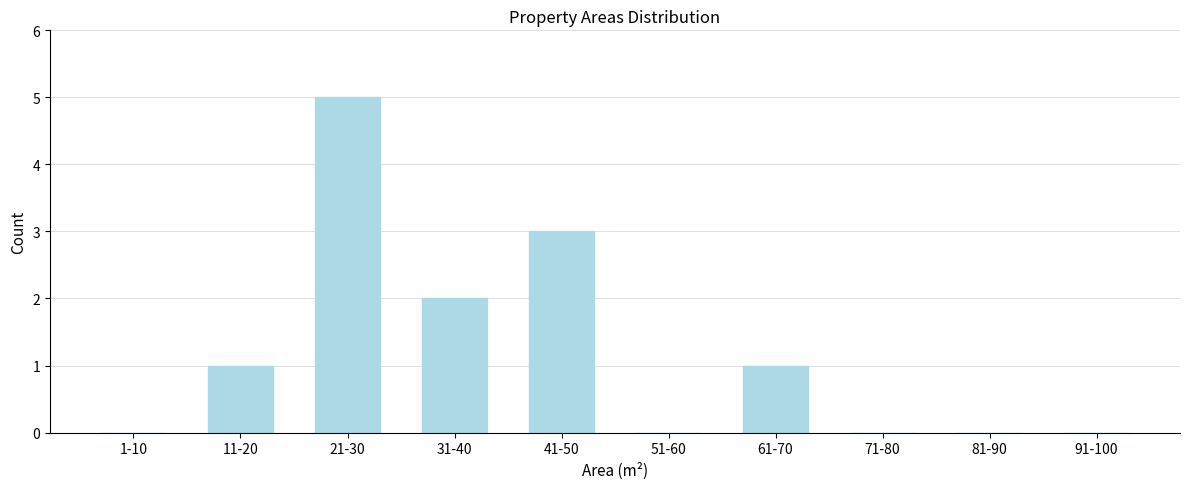

Reading left to right, extract all data points from this chart.

1-10=0	11-20=1	21-30=5	31-40=2	41-50=3	51-60=0	61-70=1	71-80=0	81-90=0	91-100=0